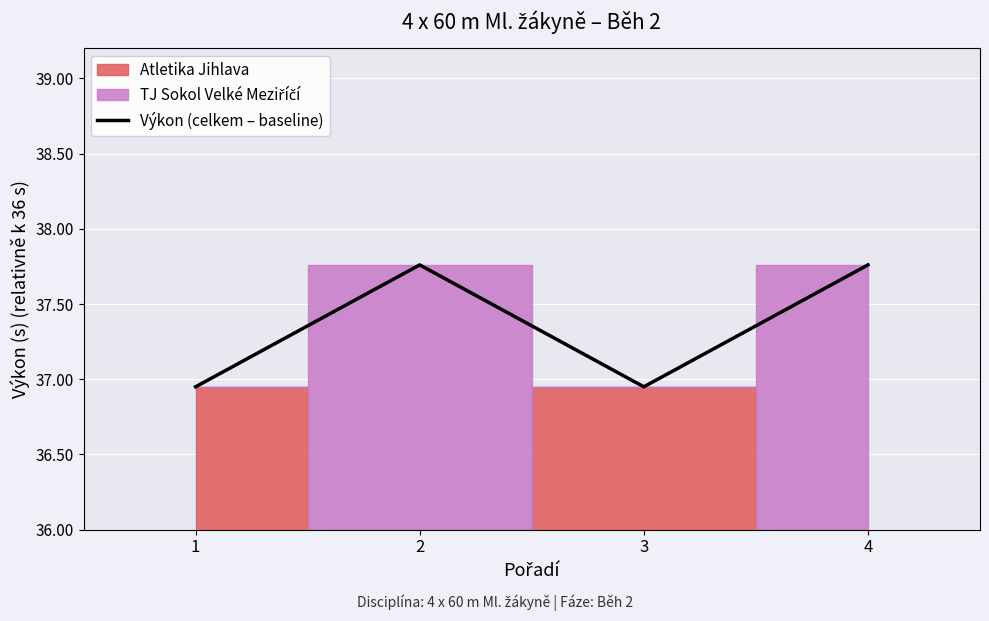

What is the value of the 1st point from the left?

1.0